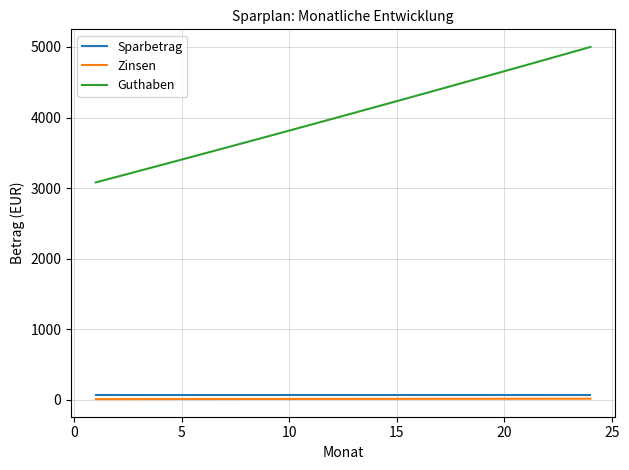

Which series has the largest total across all categories?

Guthaben